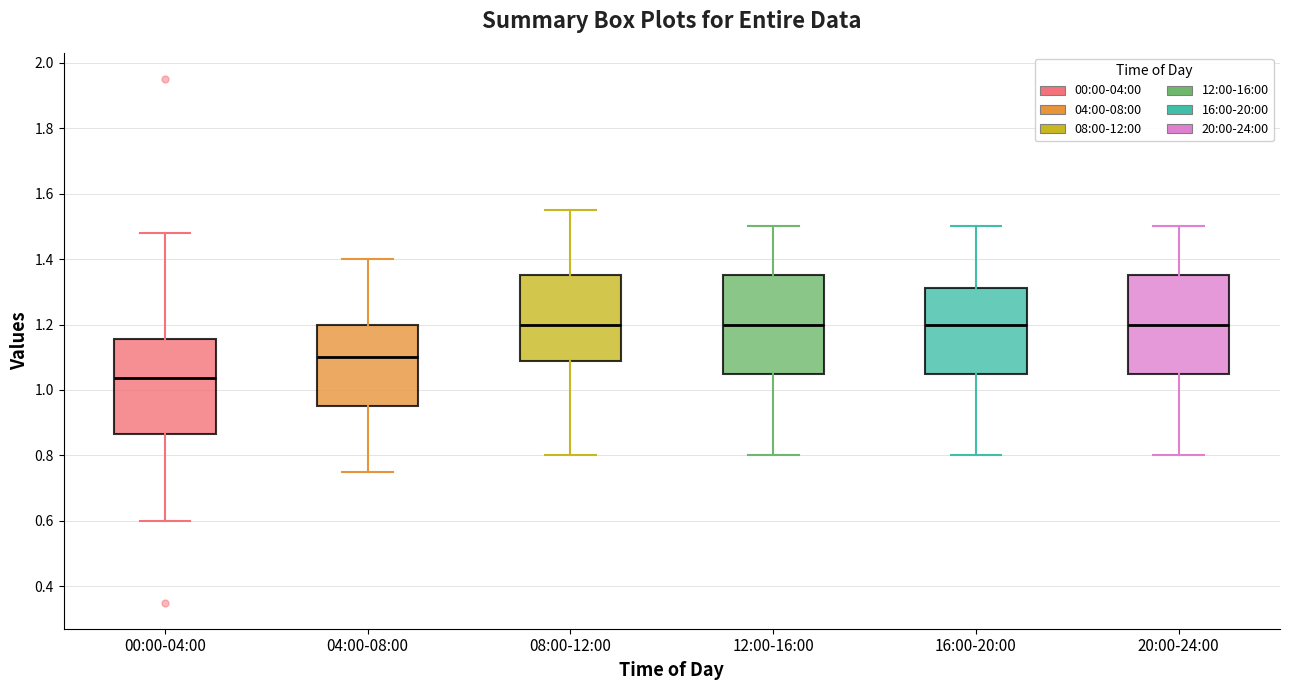

Reading left to right, read every box against the y-axis: the position of its median line, the range the box covers, and the ends of its whiskers. The values are not printed on the chart, so give them approximately, as read against the axis.

00:00-04:00: median 1.04, box 0.86 to 1.16, whiskers 0.60 to 1.48
04:00-08:00: median 1.10, box 0.96 to 1.20, whiskers 0.76 to 1.40
08:00-12:00: median 1.20, box 1.08 to 1.36, whiskers 0.80 to 1.56
12:00-16:00: median 1.20, box 1.06 to 1.36, whiskers 0.80 to 1.50
16:00-20:00: median 1.20, box 1.06 to 1.32, whiskers 0.80 to 1.50
20:00-24:00: median 1.20, box 1.06 to 1.36, whiskers 0.80 to 1.50